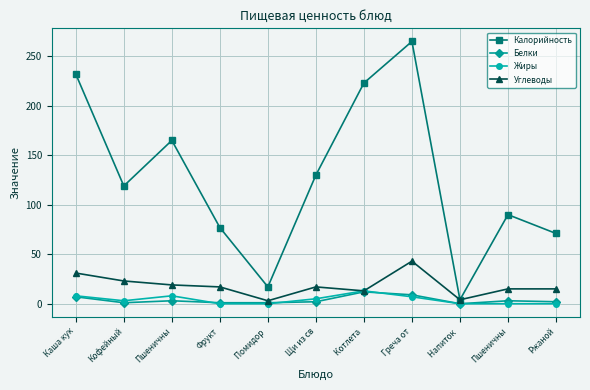

What is the sum of the Жиры values at Котлета  and Фрукт?

13